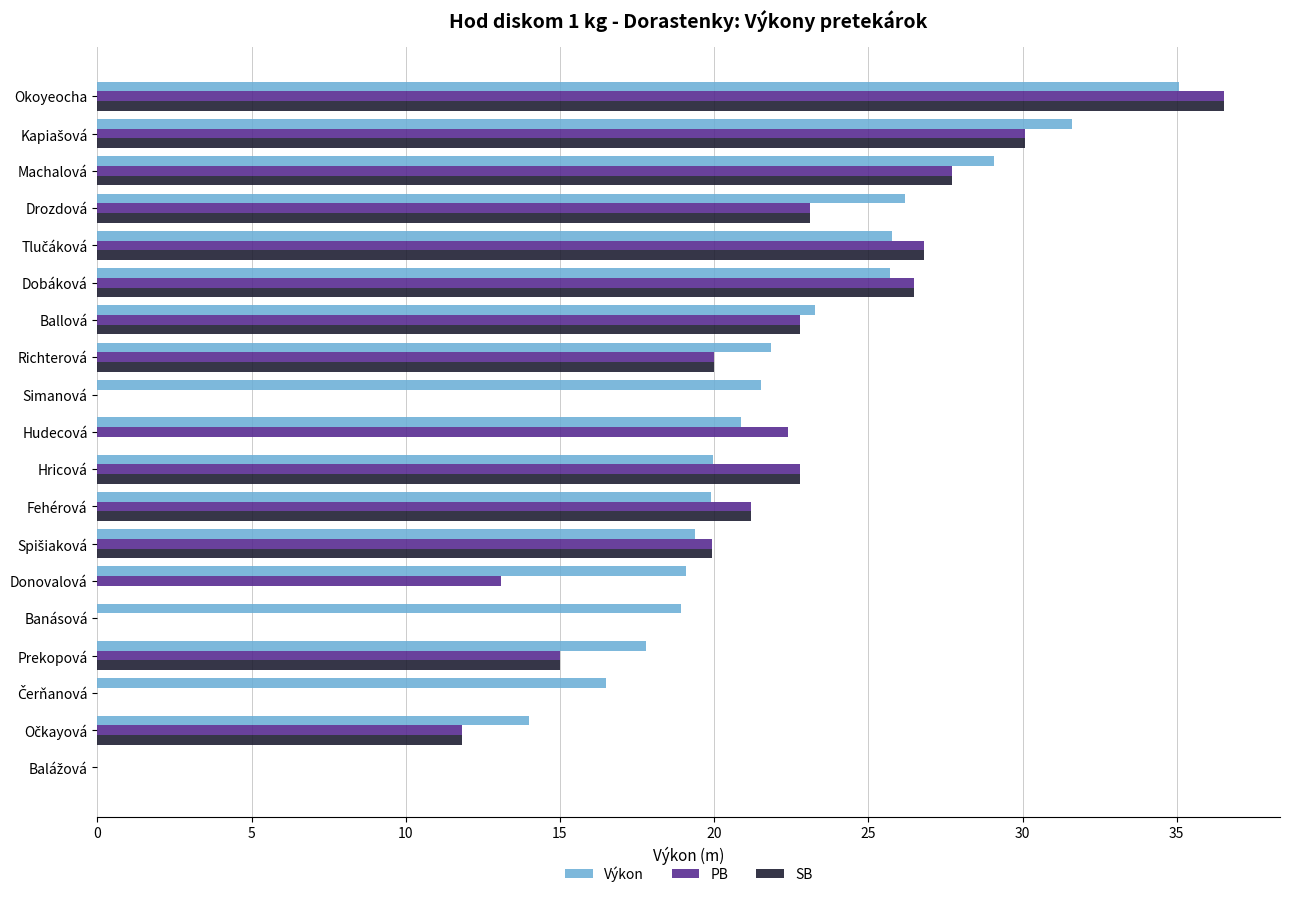

What is the total value across all series at Banásová?

18.9